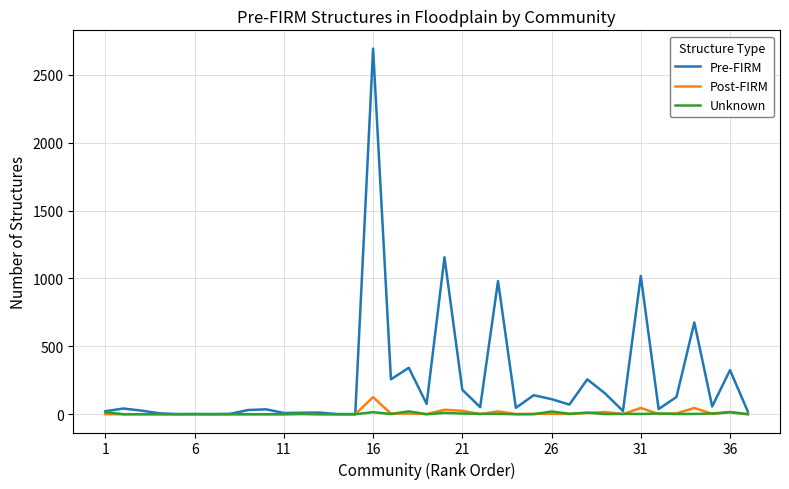

What is the sum of all Unknown values?

147